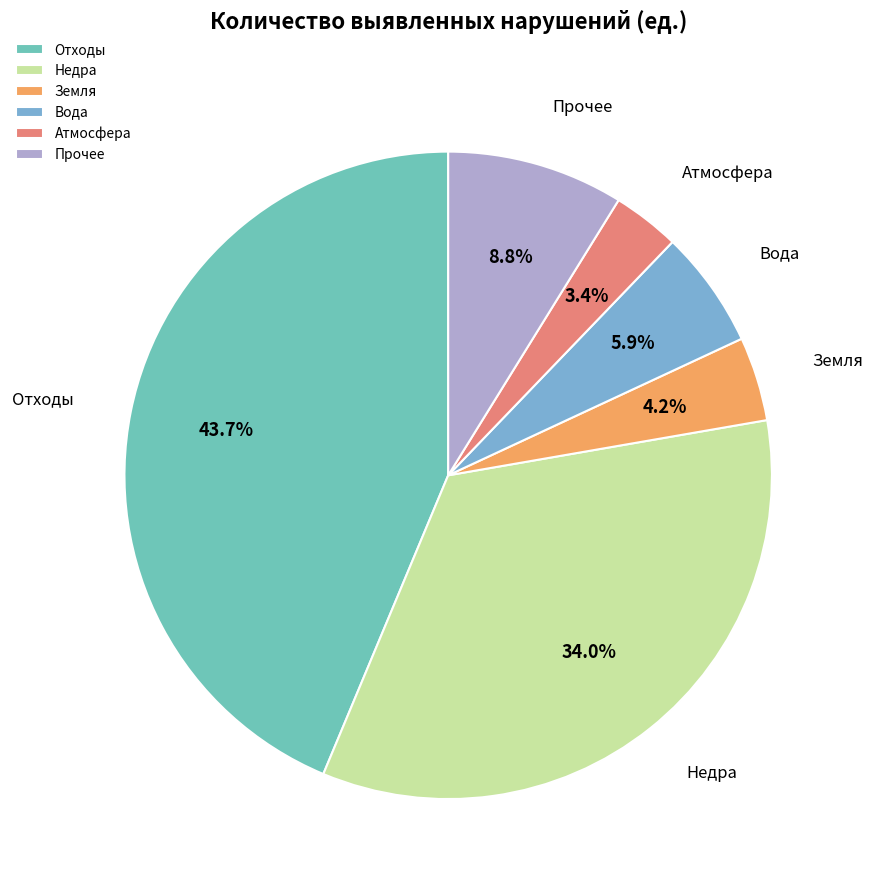

What percentage is the Земля slice, to the nearest percent?

4%